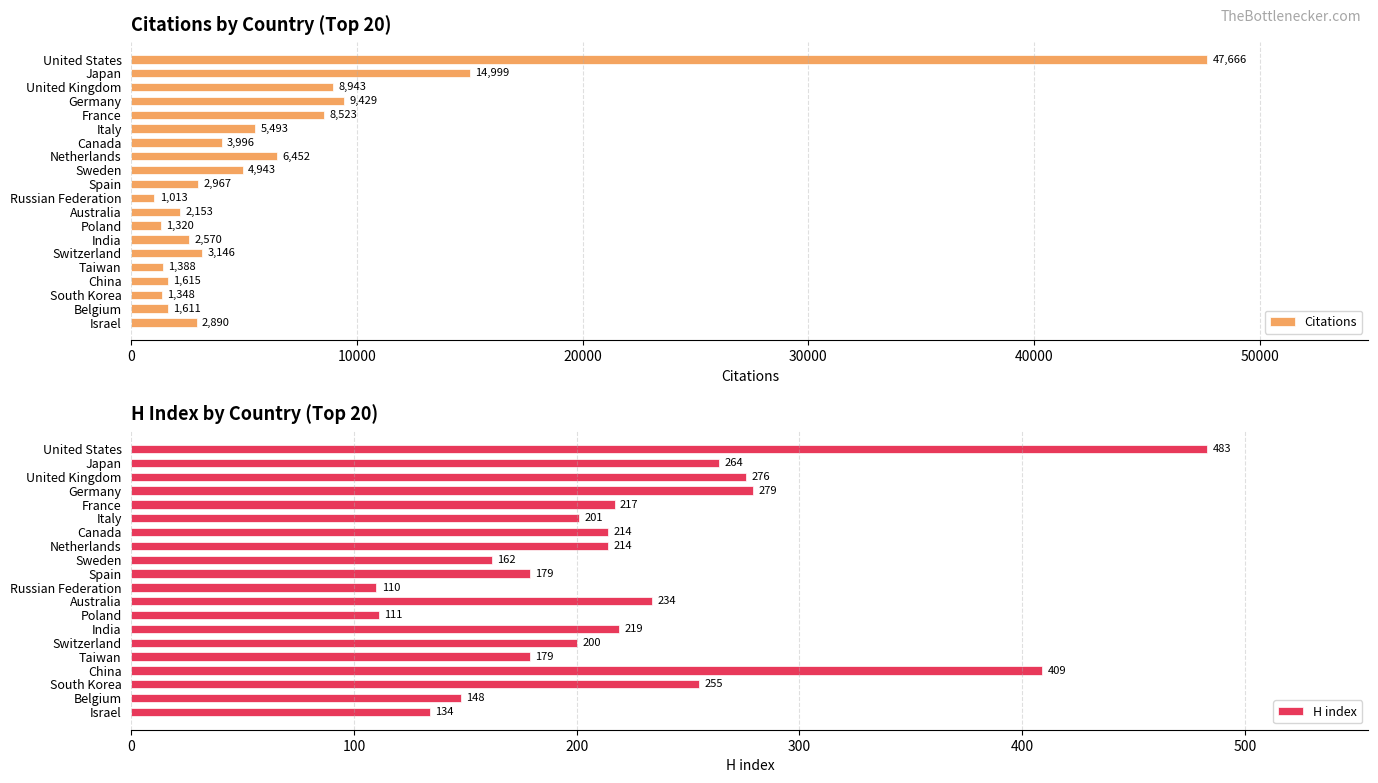

What is the maximum value for Citations?

47666